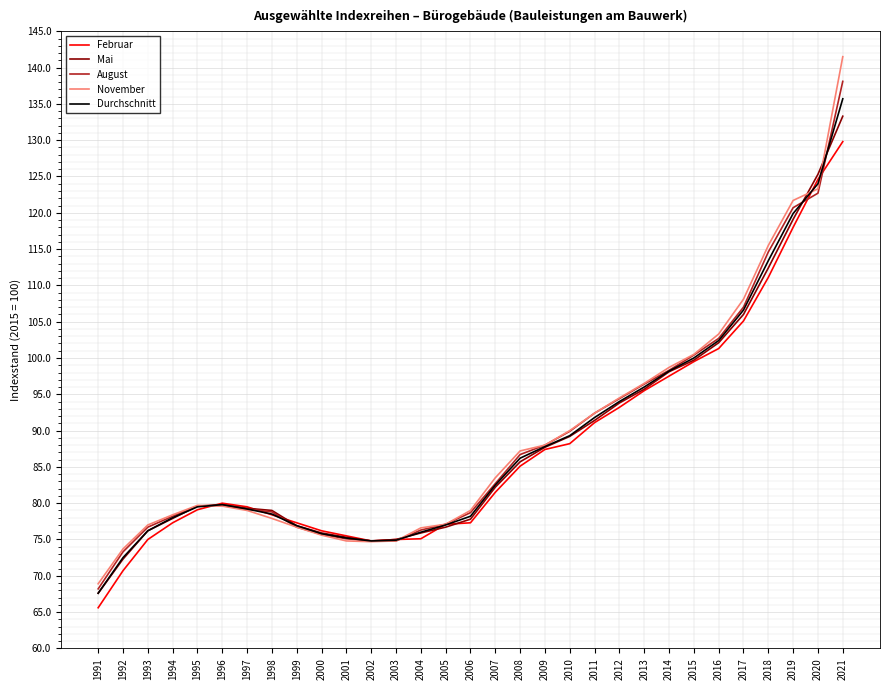

True or false: Februar has a value of 23.2 at 1993.

False